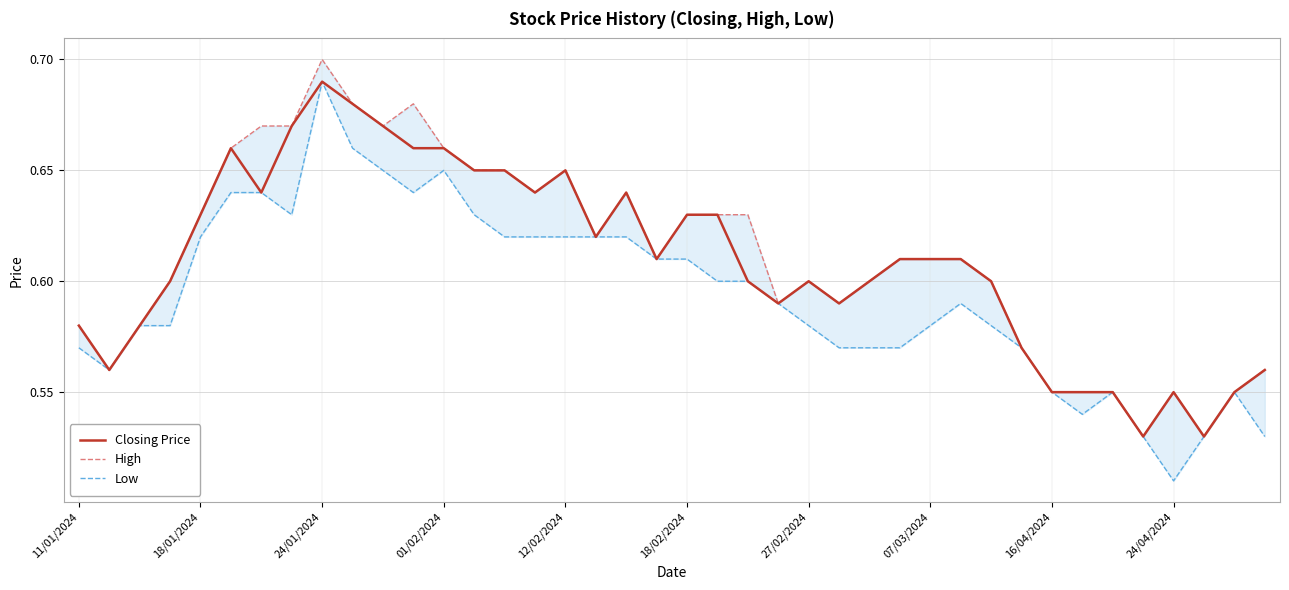

What is the minimum value for High?

0.5